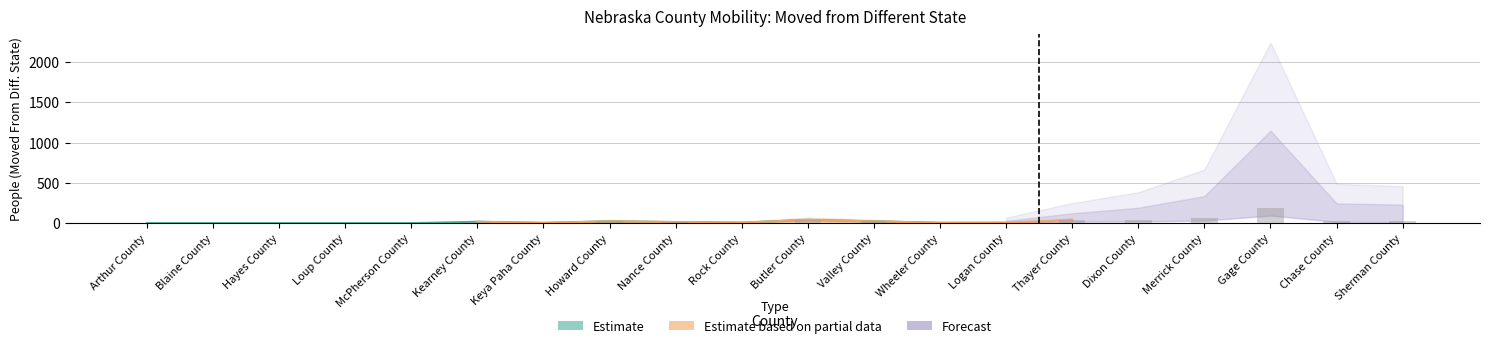

The value at Kearney County is 17. True or false?

True